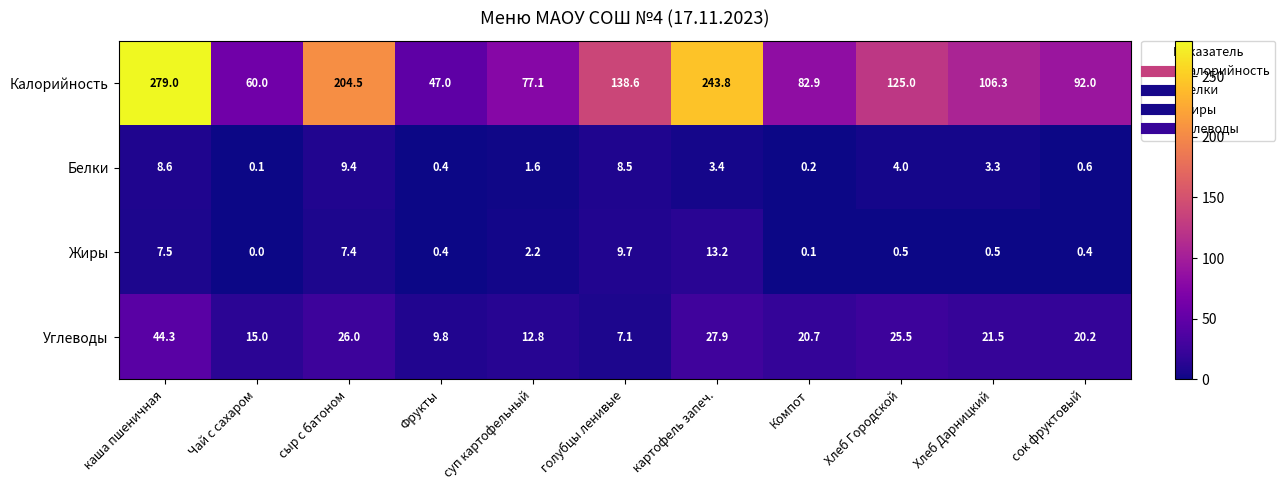

What is the sum of the Калорийность values at Хлеб Городской and картофель запеч.?

368.8